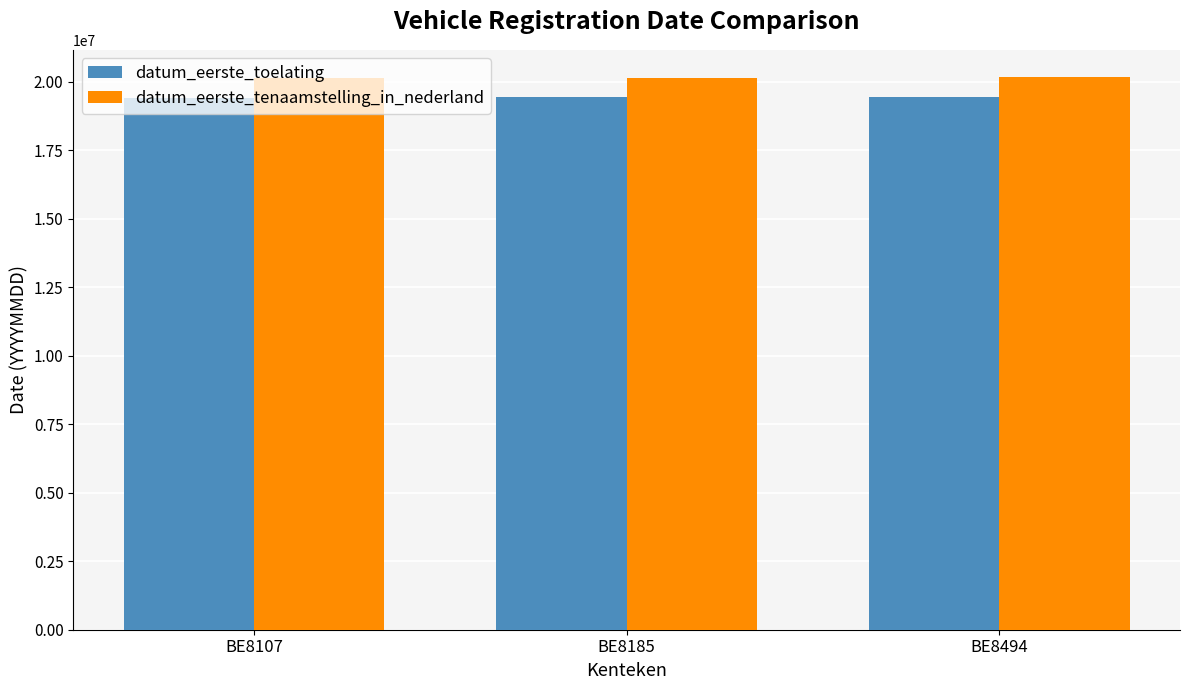

How many bars are there in total?

6